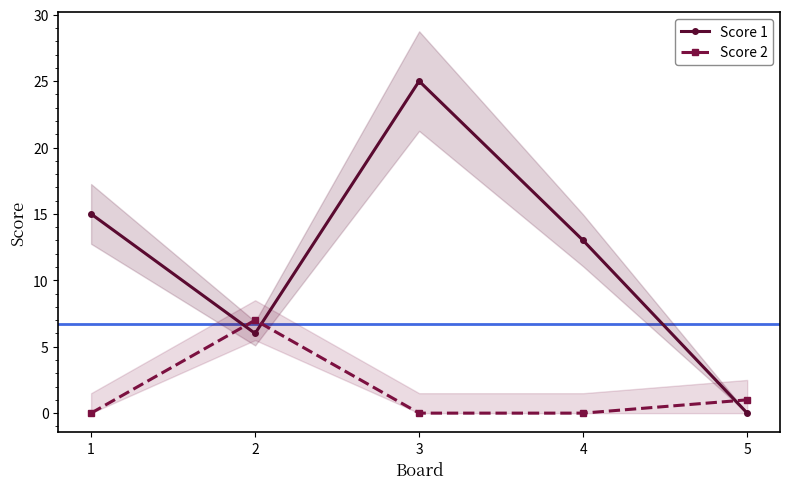

List the series in order of their overall mean, lowest first.

Score 2, Score 1